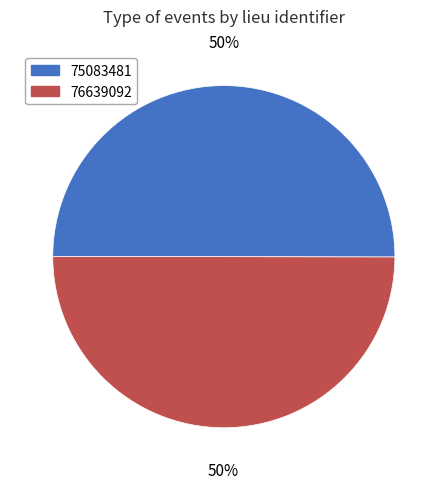

The 76639092 slice represents 37% of the pie. True or false?

False